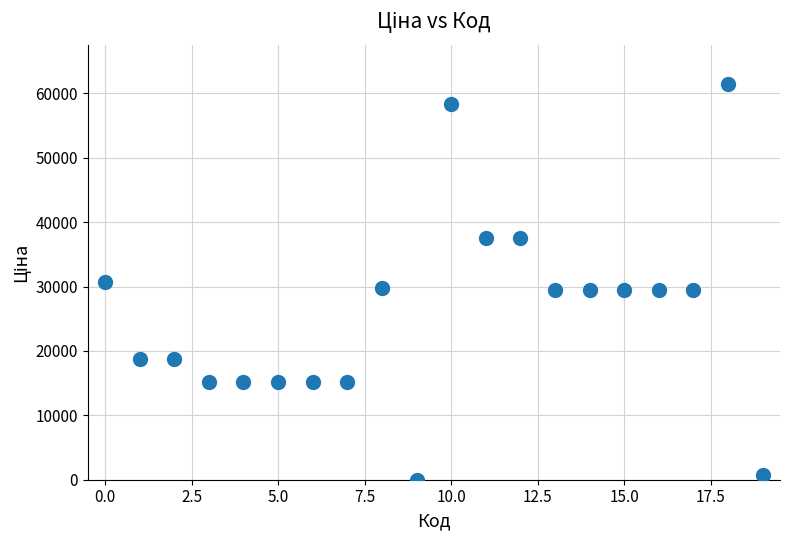

How many data points are displayed?

20